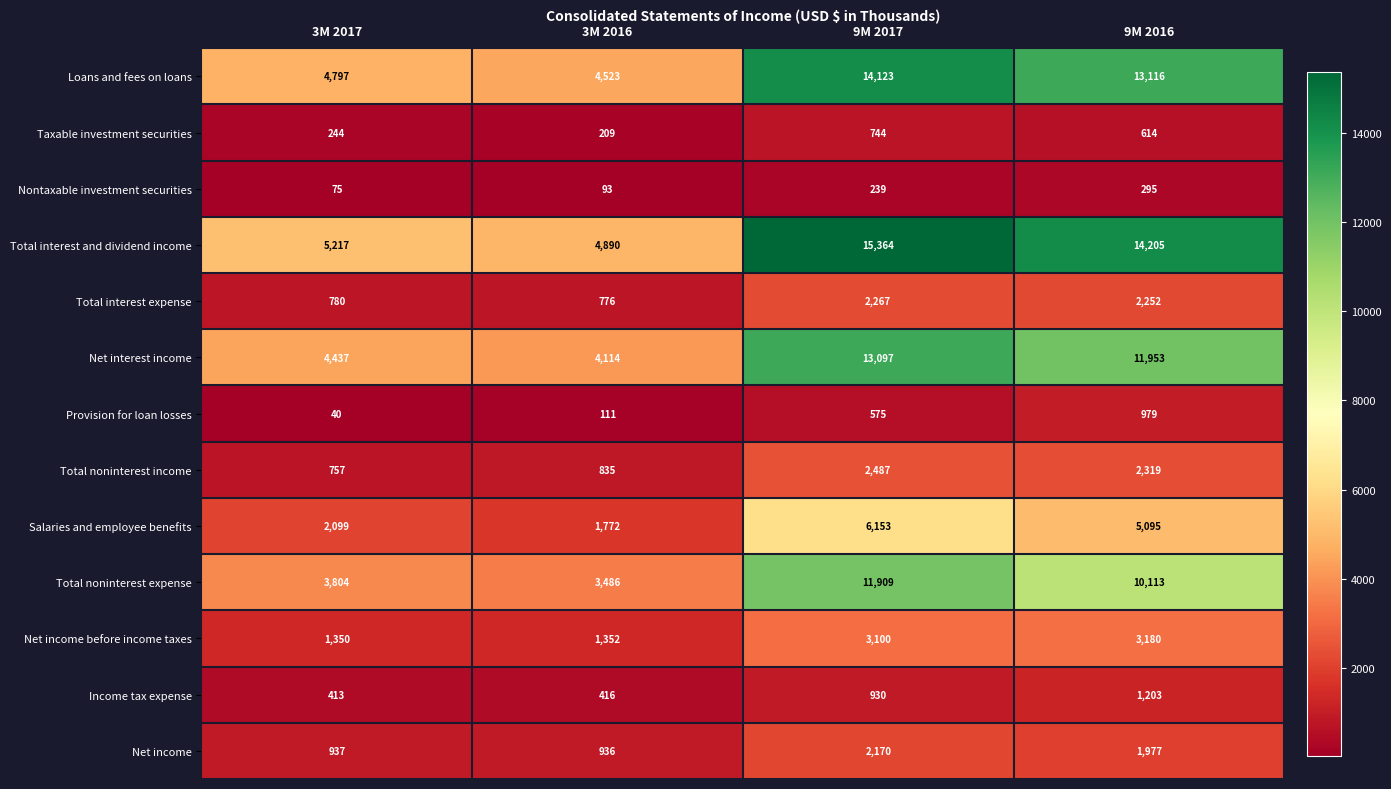

True or false: Net interest income has a value of 4114 at 3M 2016.

True